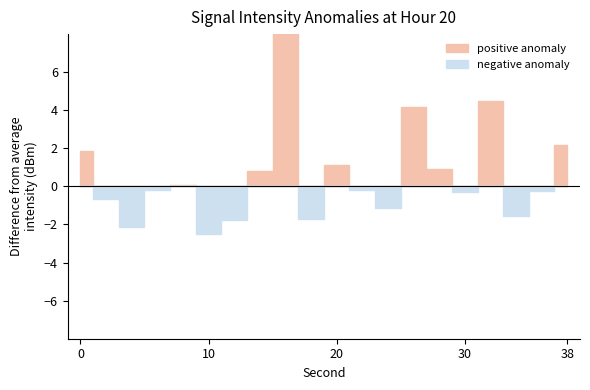

What is the difference between the values at 18 and 0?

3.6